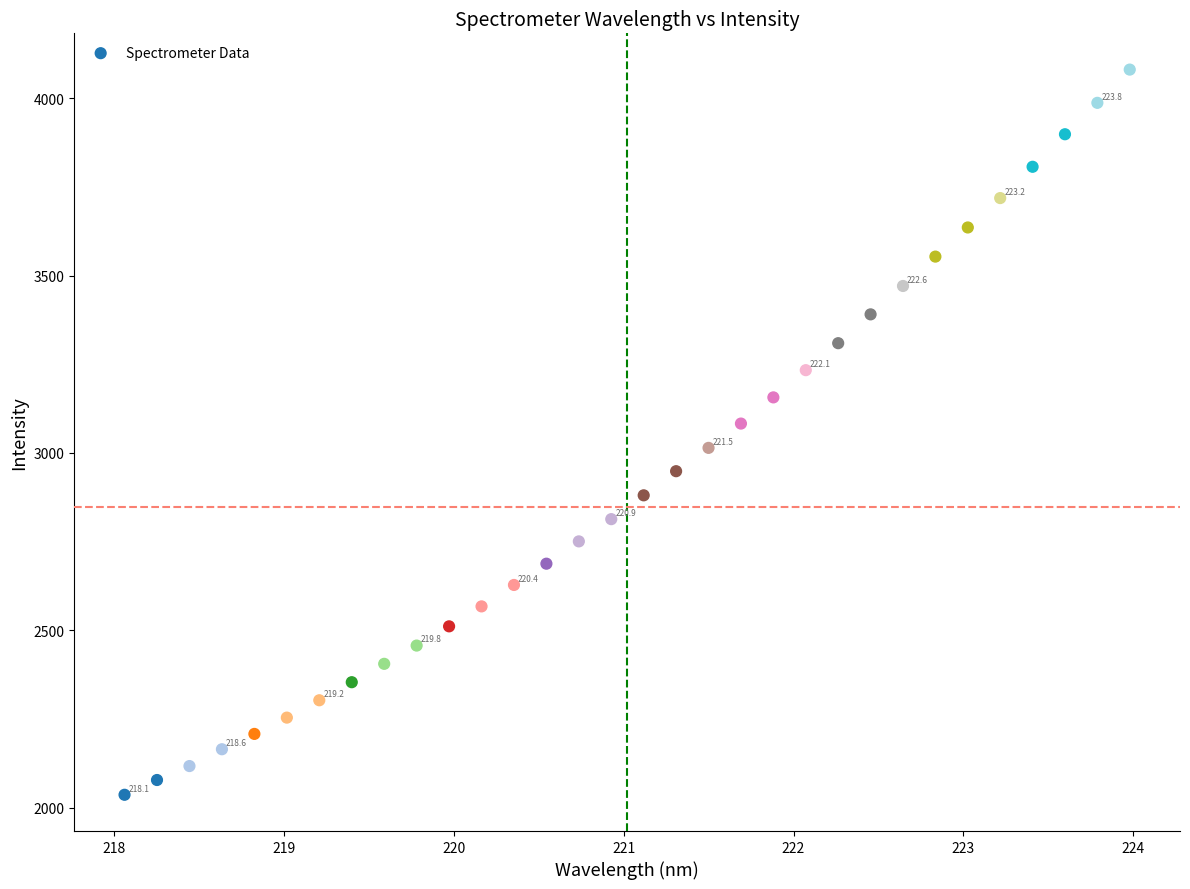

What is the range of Y values (max minus min)?

2045.6